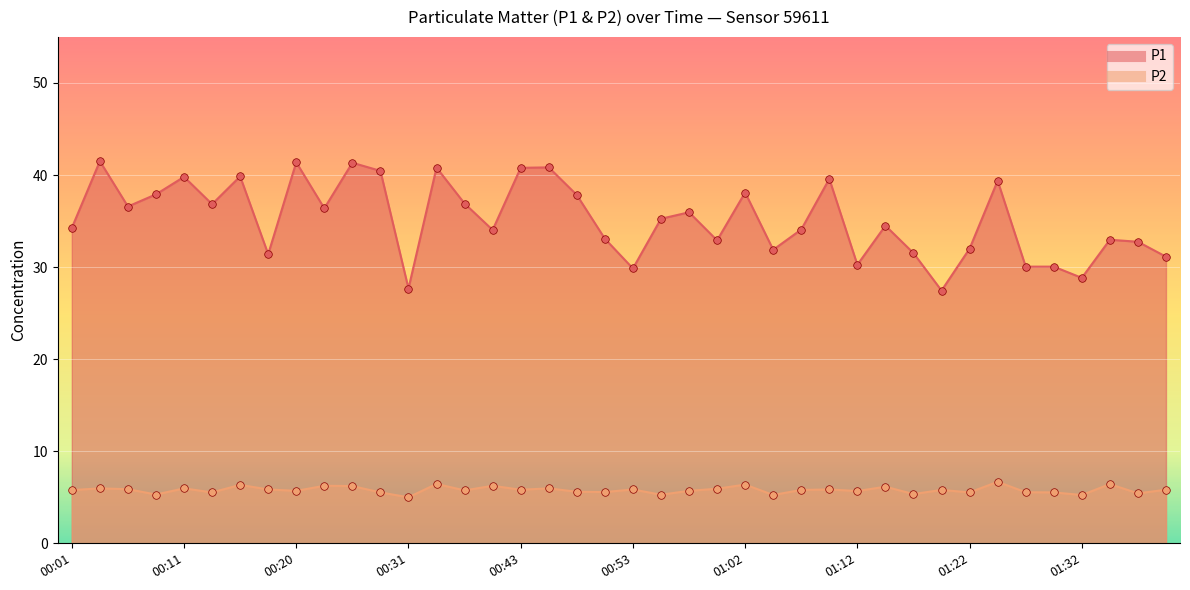

Which series has the largest total across all categories?

P1